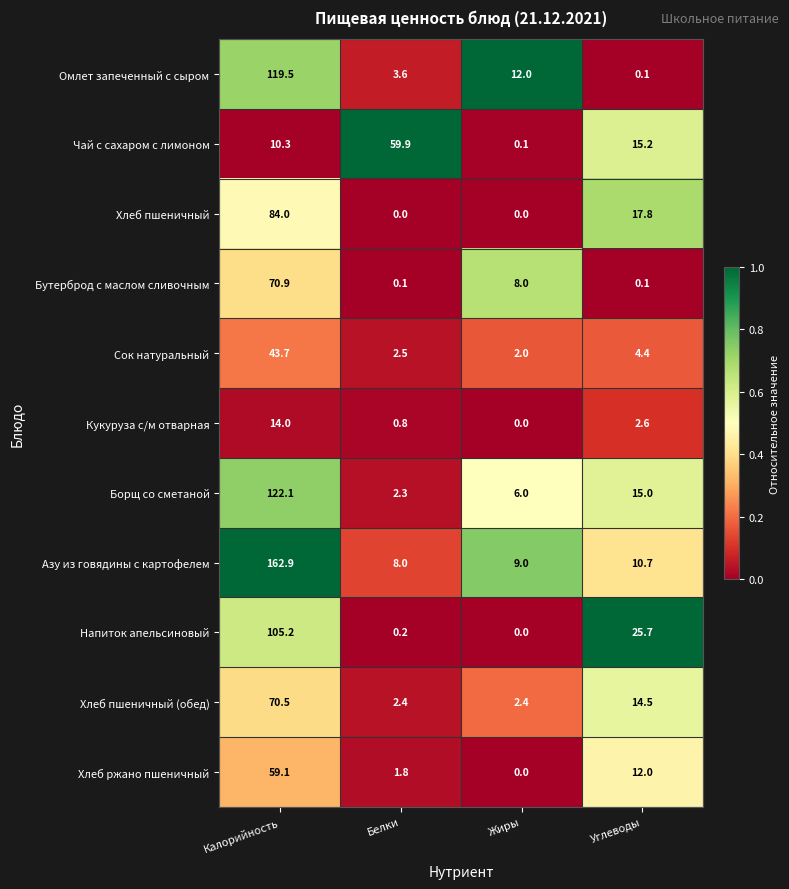

What is the sum of all Напиток апельсиновый values?

131.1